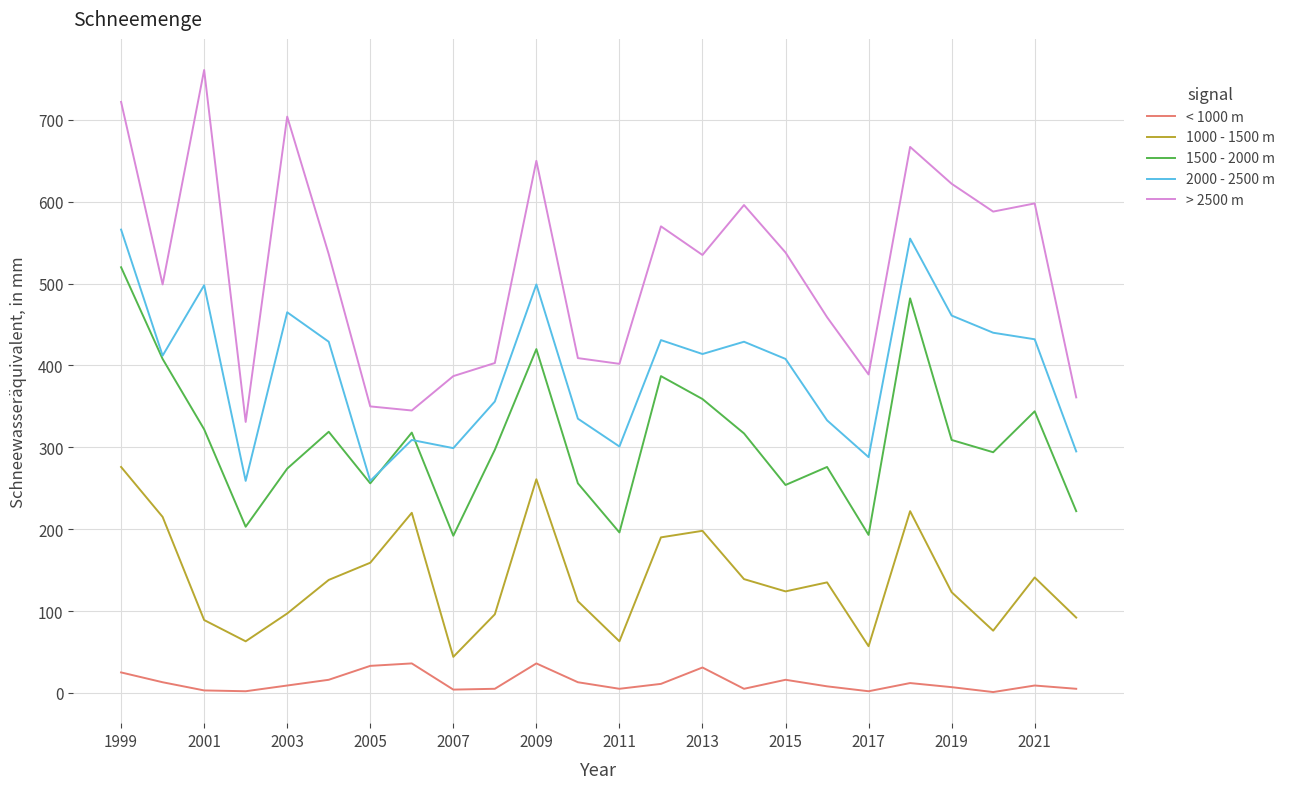

True or false: 1000 - 1500 m and < 1000 m cross at least once.

False